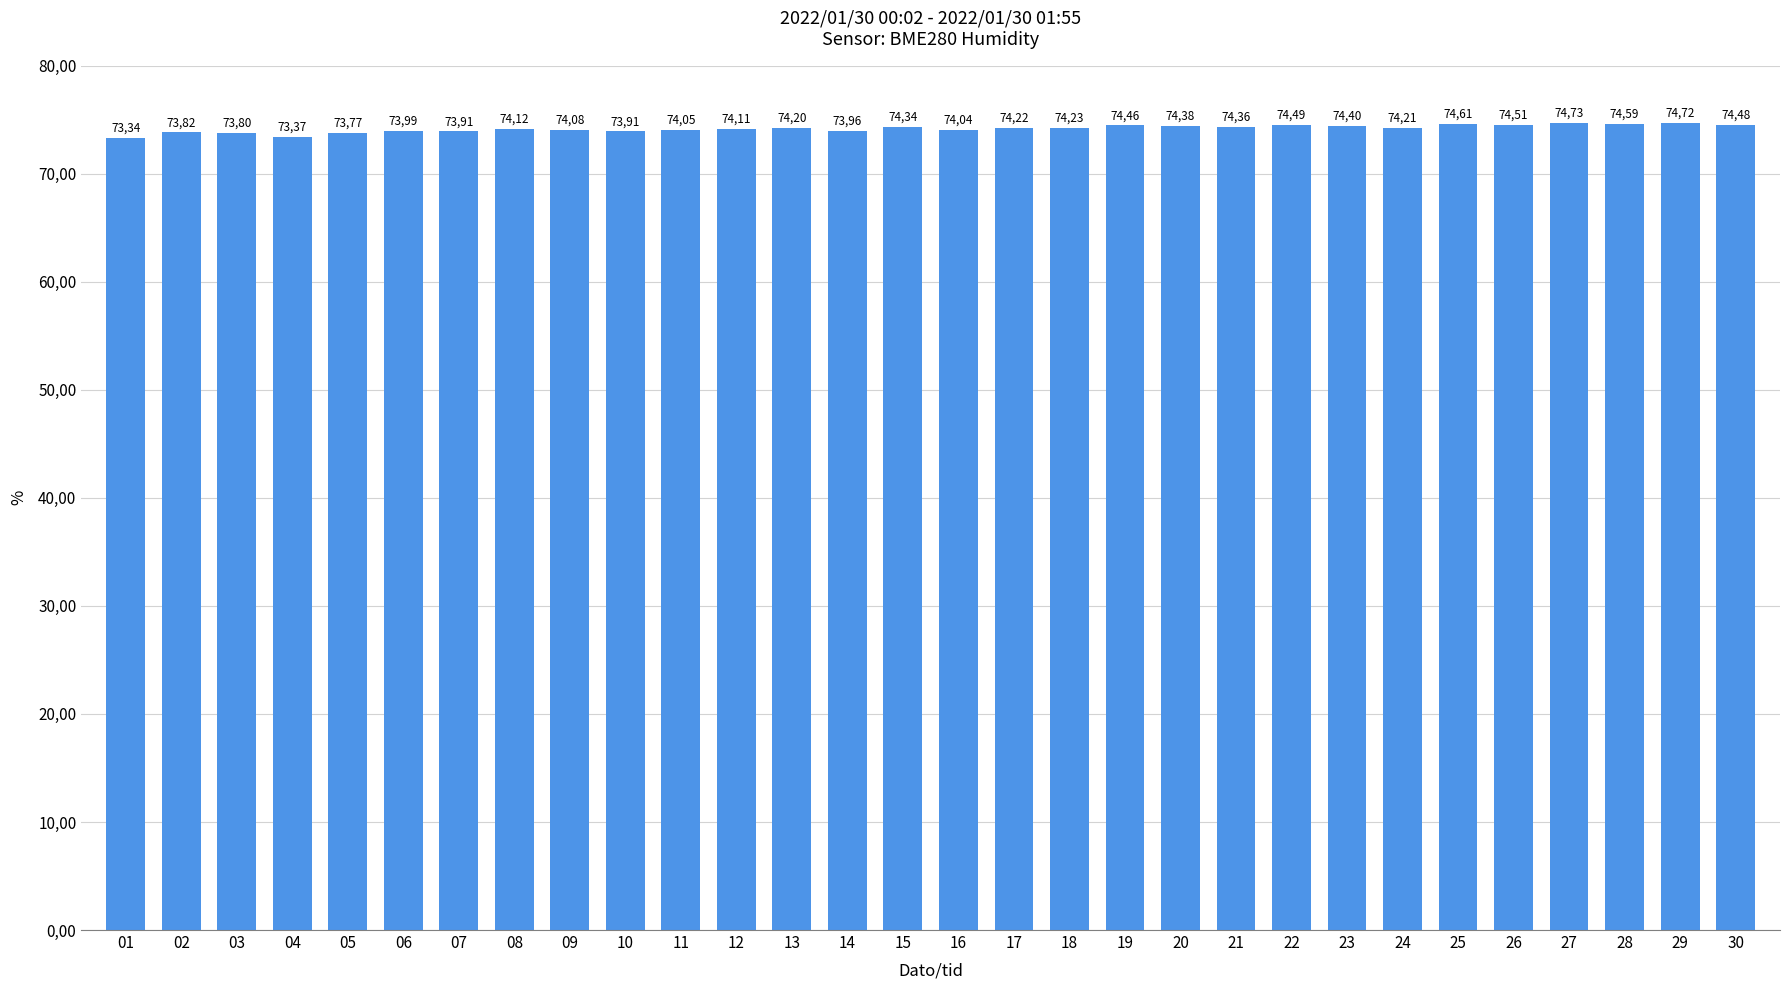

Reading left to right, list all the values displayed in this chart.

01=73.3	02=73.8	03=73.8	04=73.4	05=73.8	06=74.0	07=73.9	08=74.1	09=74.1	10=73.9	11=74.0	12=74.1	13=74.2	14=74.0	15=74.3	16=74.0	17=74.2	18=74.2	19=74.5	20=74.4	21=74.4	22=74.5	23=74.4	24=74.2	25=74.6	26=74.5	27=74.7	28=74.6	29=74.7	30=74.5